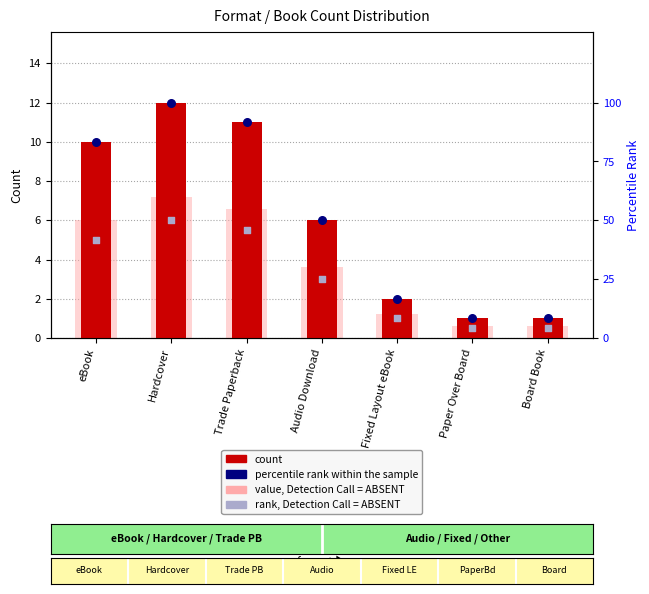

Which series has the largest total across all categories?

percentile rank within the sample